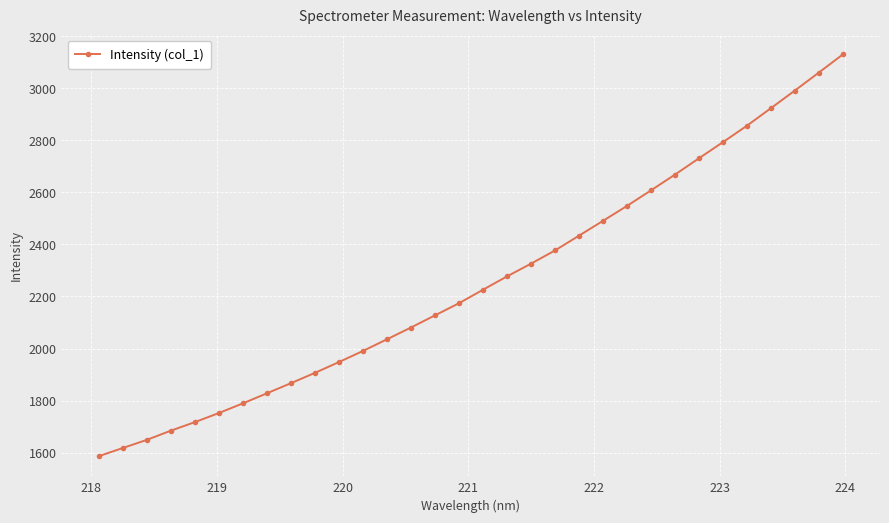

What is the maximum value shown in the chart?

3129.8